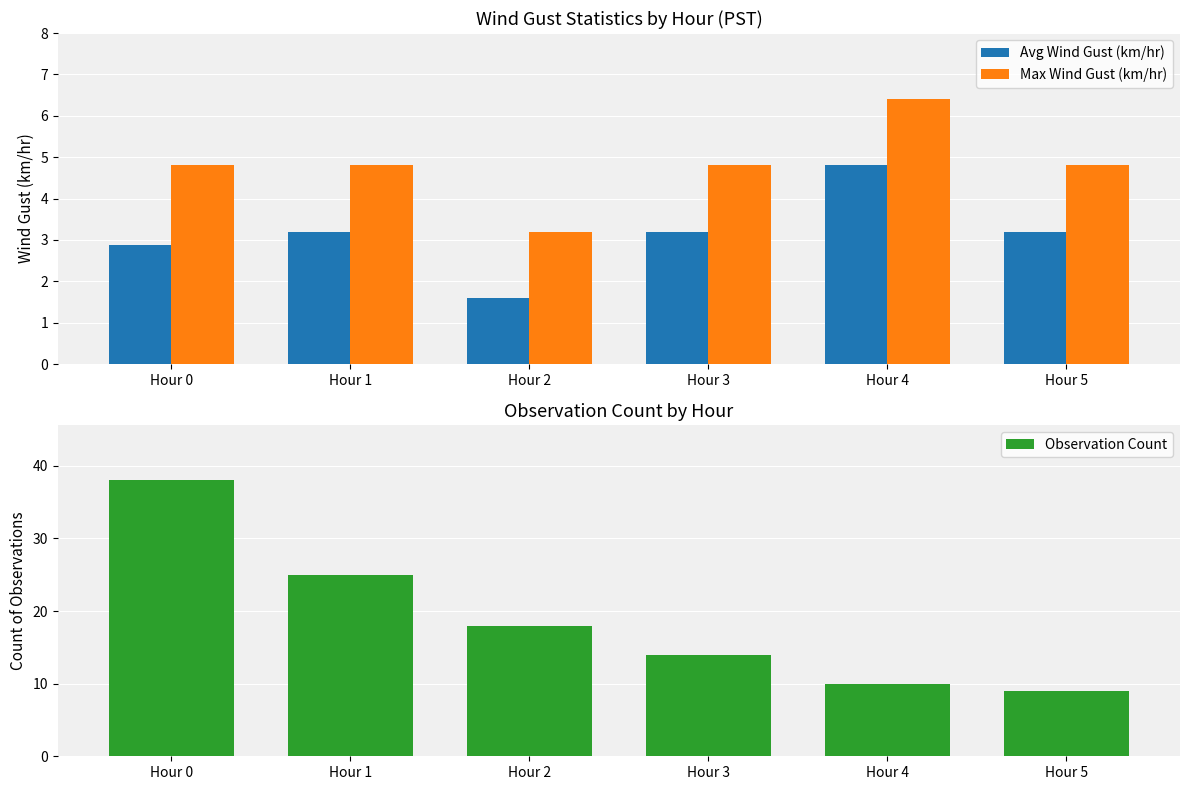

The Avg Wind Gust (km/hr) series shows 3.2 at Hour 5. True or false?

True